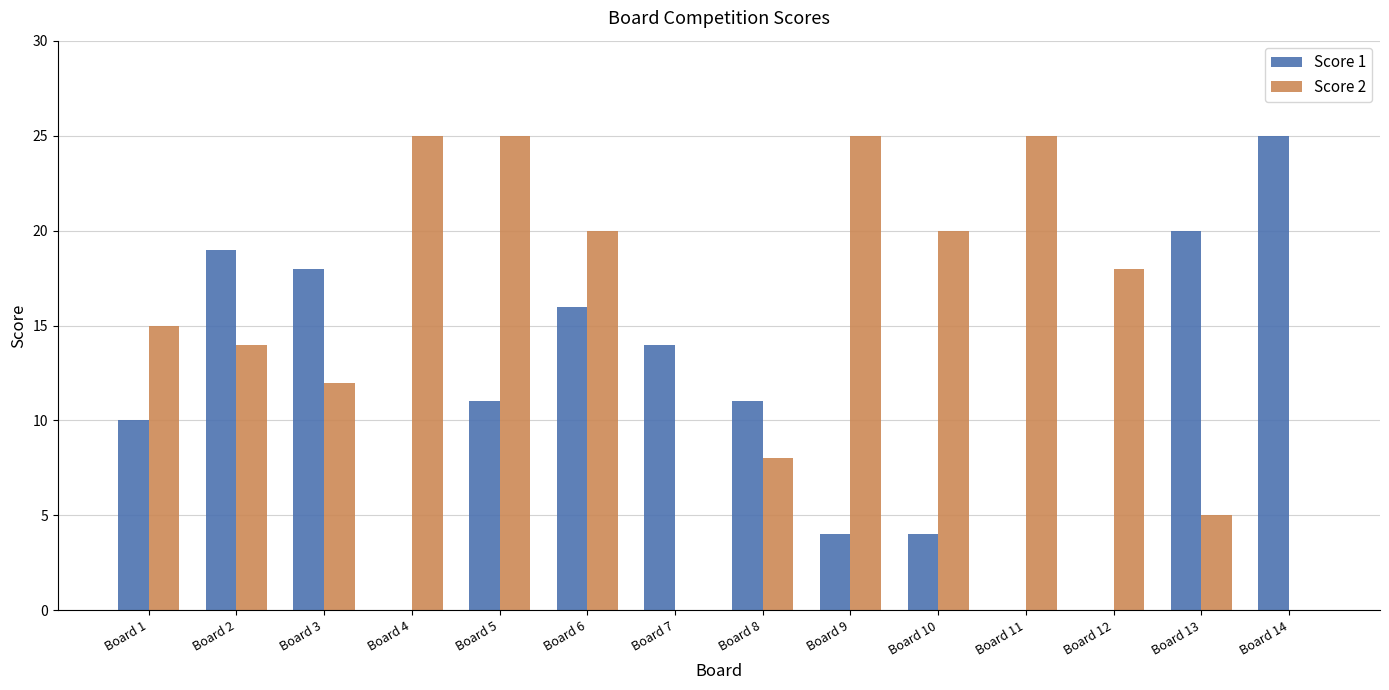

The value of Score 1 at Board 6 is 16. True or false?

True